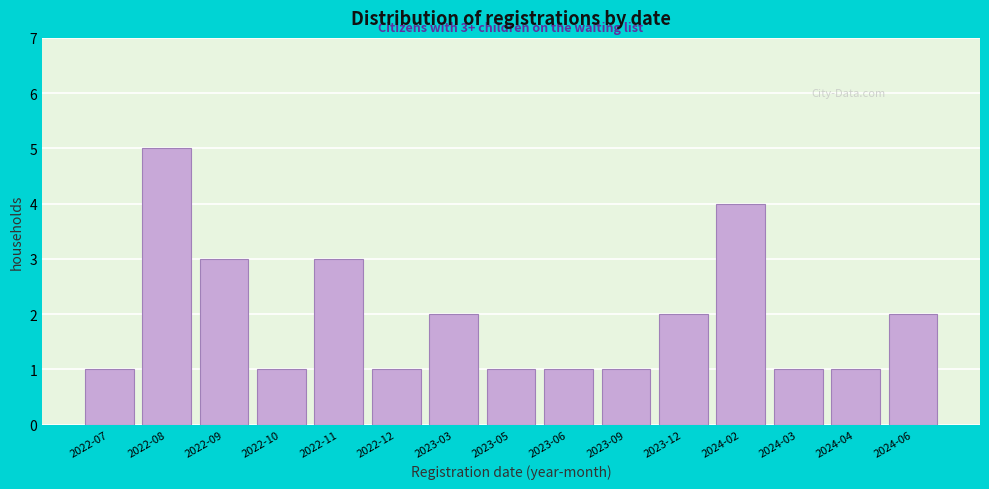

Reading right to left, what are all the values shown in this chart?

2024-06=2	2024-04=1	2024-03=1	2024-02=4	2023-12=2	2023-09=1	2023-06=1	2023-05=1	2023-03=2	2022-12=1	2022-11=3	2022-10=1	2022-09=3	2022-08=5	2022-07=1